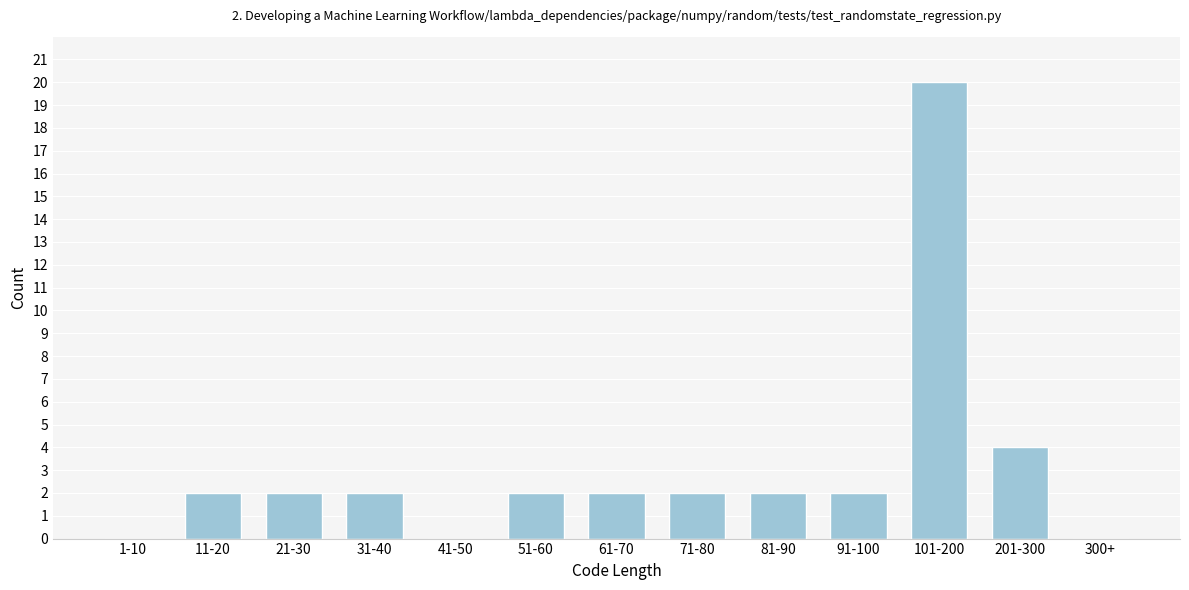

Reading left to right, list all the values displayed in this chart.

1-10=0	11-20=2	21-30=2	31-40=2	41-50=0	51-60=2	61-70=2	71-80=2	81-90=2	91-100=2	101-200=20	201-300=4	300+=0